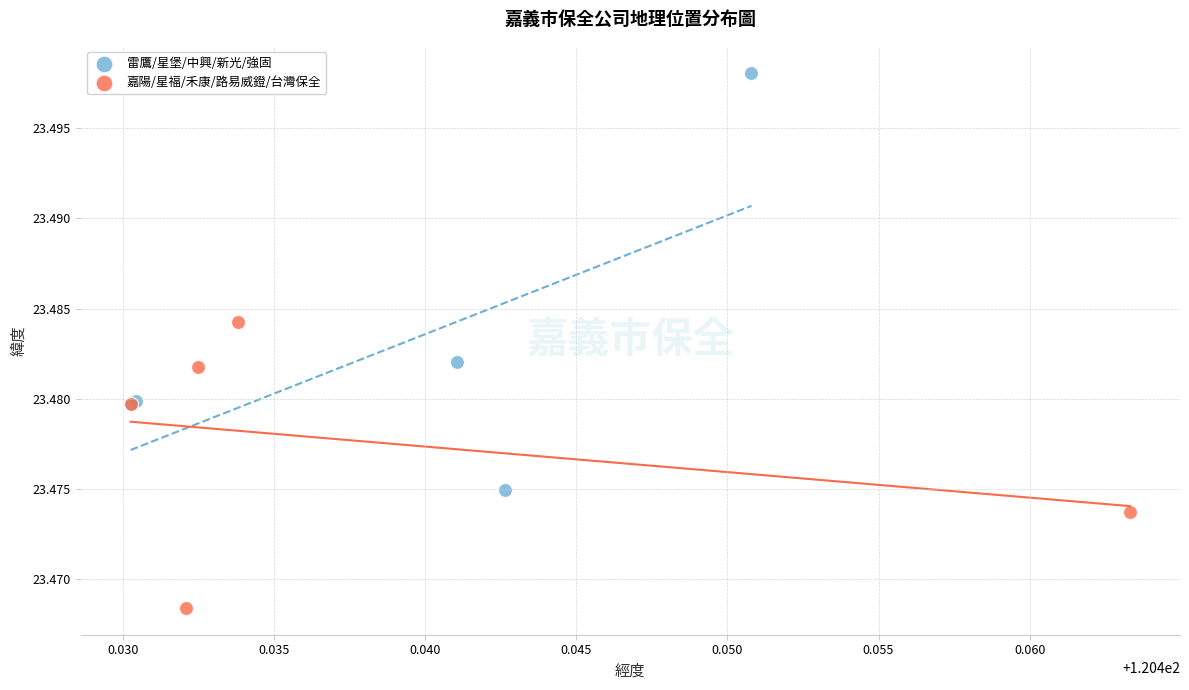

Which series contains the highest Y value?

雷鷹/星堡/中興/新光/強固